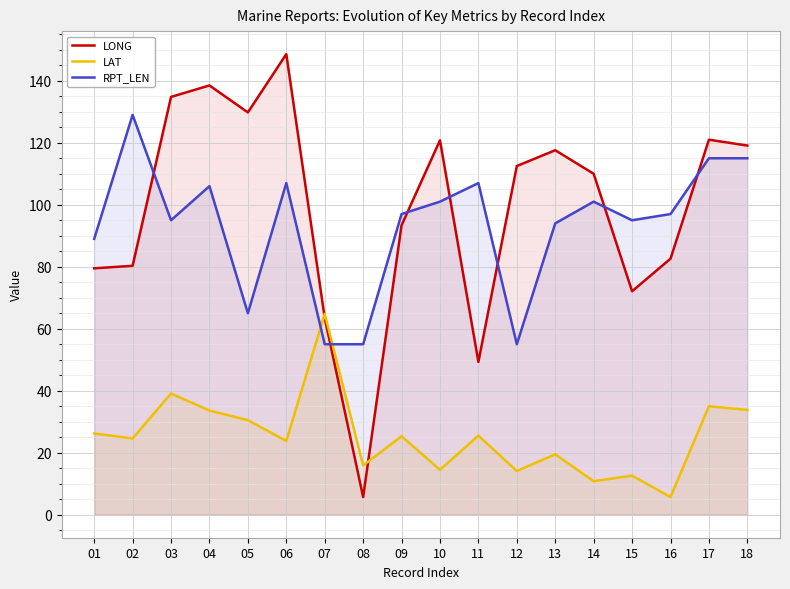

Where is LONG nearest to the value 77?

01